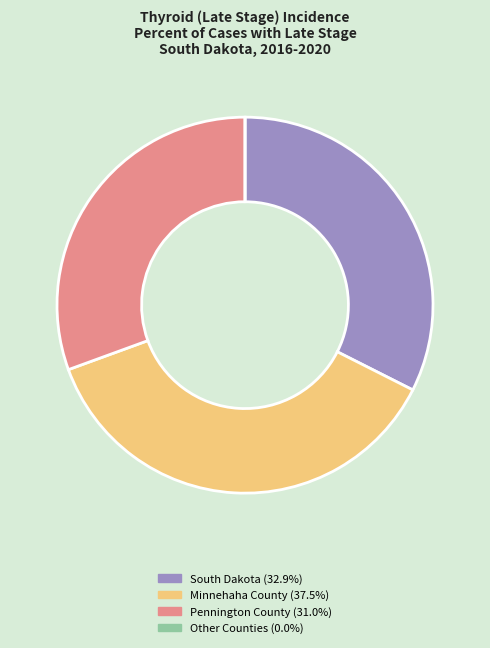

Does Minnehaha County (37.5%) account for over 50% of the chart?

No